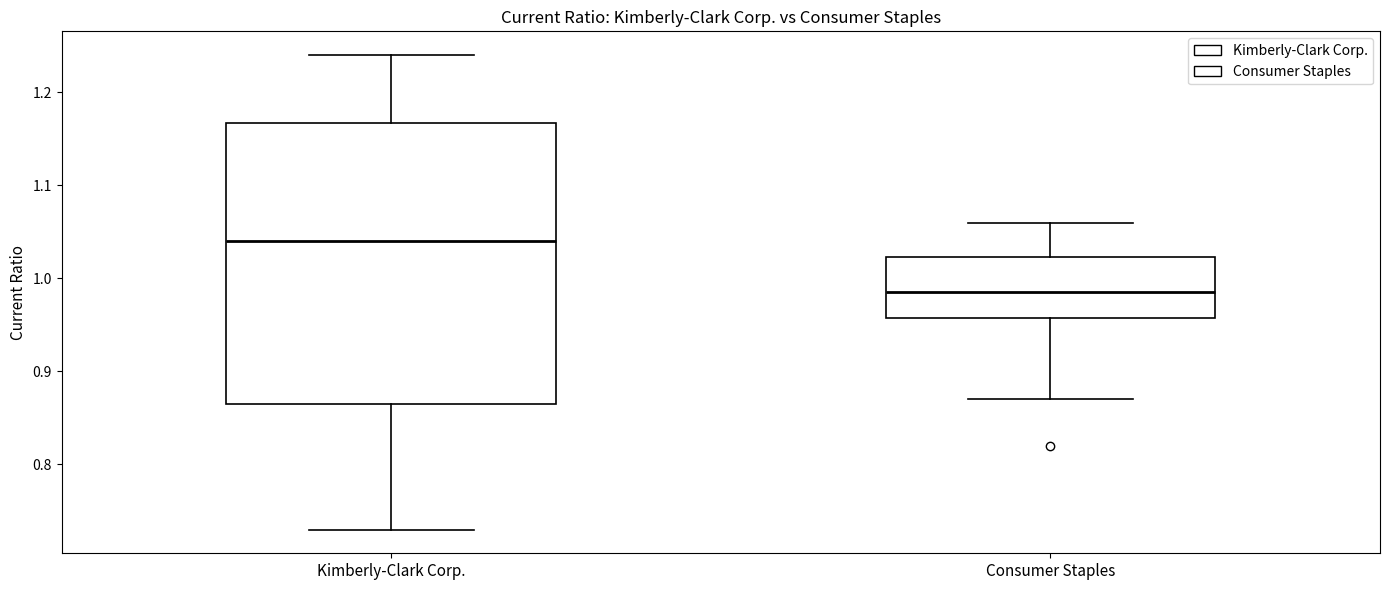

Where does the median line of the box for Kimberly-Clark Corp. sit on the y-axis? The values are not printed on the chart, so give them approximately, as read against the axis.

1.04